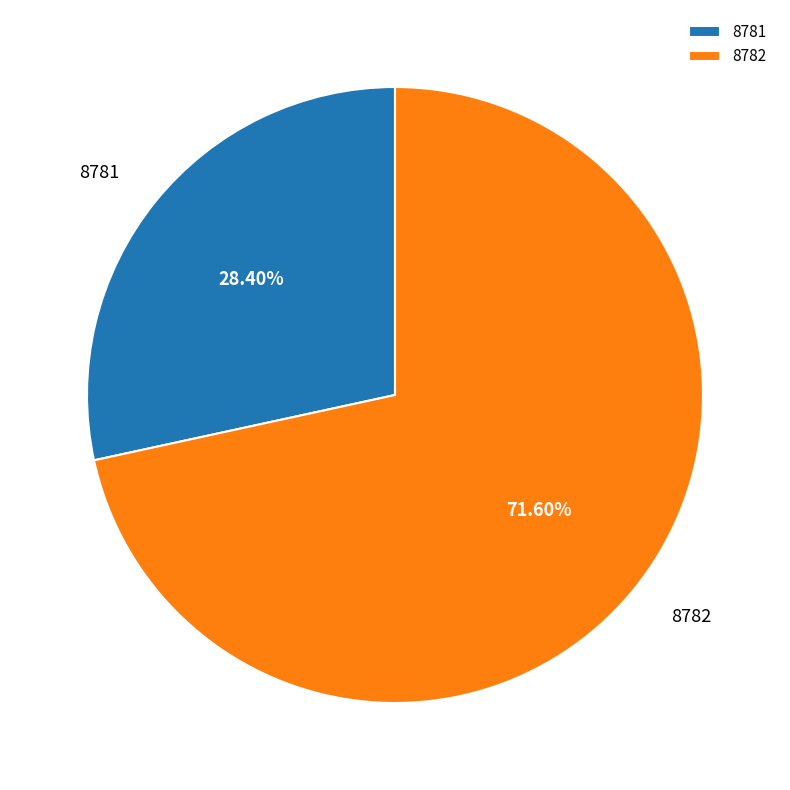

To the nearest percent, what is the combined percentage of 8781 and 8782?

100%